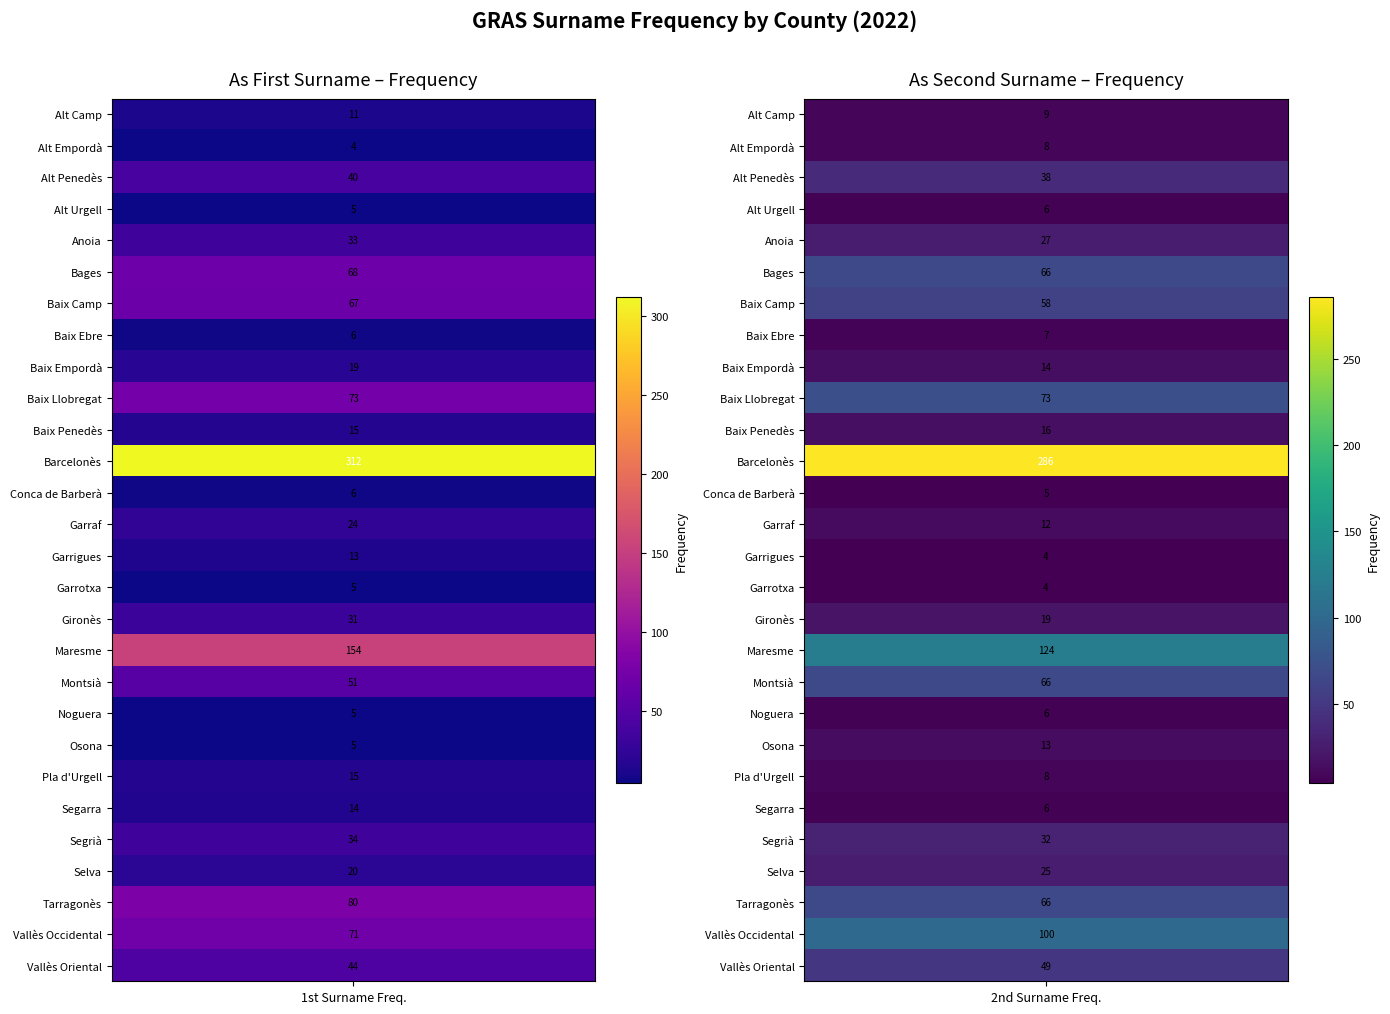

Reading left to right, transcribe all the data shown in this chart.

Alt Camp: 11	9
Alt Empordà: 4	8
Alt Penedès: 40	38
Alt Urgell: 5	6
Anoia: 33	27
Bages: 68	66
Baix Camp: 67	58
Baix Ebre: 6	7
Baix Empordà: 19	14
Baix Llobregat: 73	73
Baix Penedès: 15	16
Barcelonès: 312	286
Conca de Barberà: 6	5
Garraf: 24	12
Garrigues: 13	4
Garrotxa: 5	4
Gironès: 31	19
Maresme: 154	124
Montsià: 51	66
Noguera: 5	6
Osona: 5	13
Pla d'Urgell: 15	8
Segarra: 14	6
Segrià: 34	32
Selva: 20	25
Tarragonès: 80	66
Vallès Occidental: 71	100
Vallès Oriental: 44	49